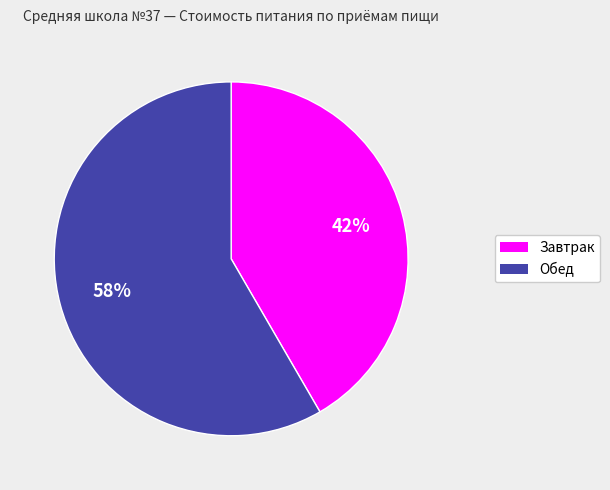

Is there a majority slice in this chart?

Yes